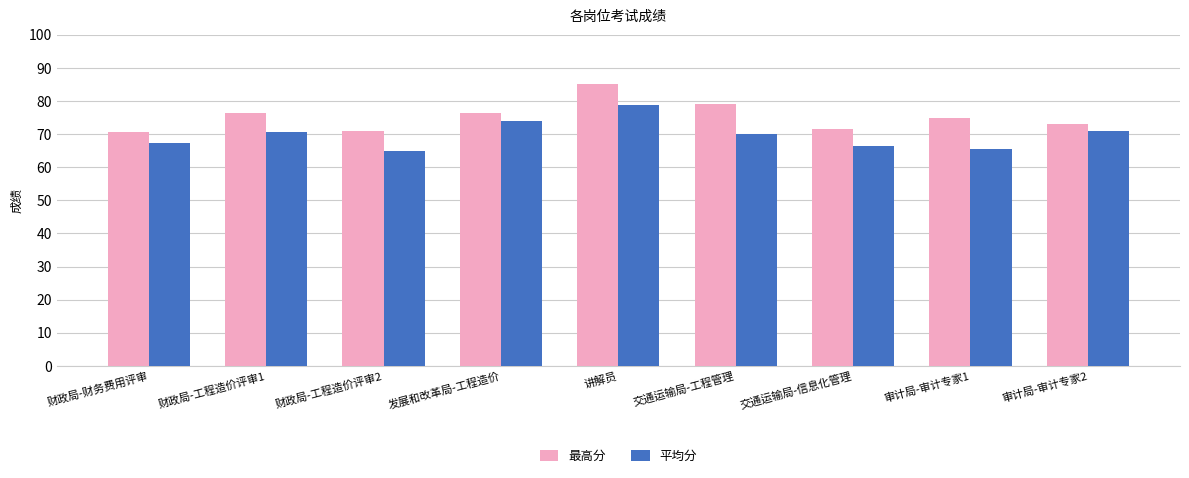

What is the label of the 6th bar from the right?

发展和改革局-工程造价